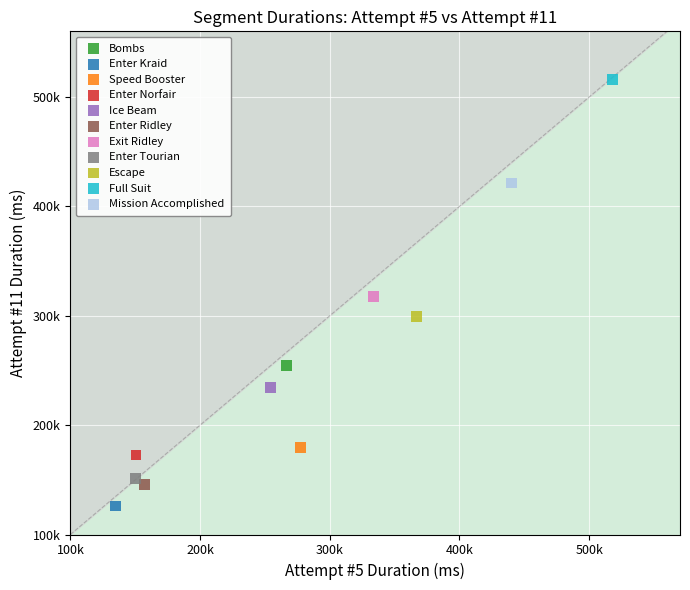

Which series reaches the maximum Y coordinate?

Full Suit